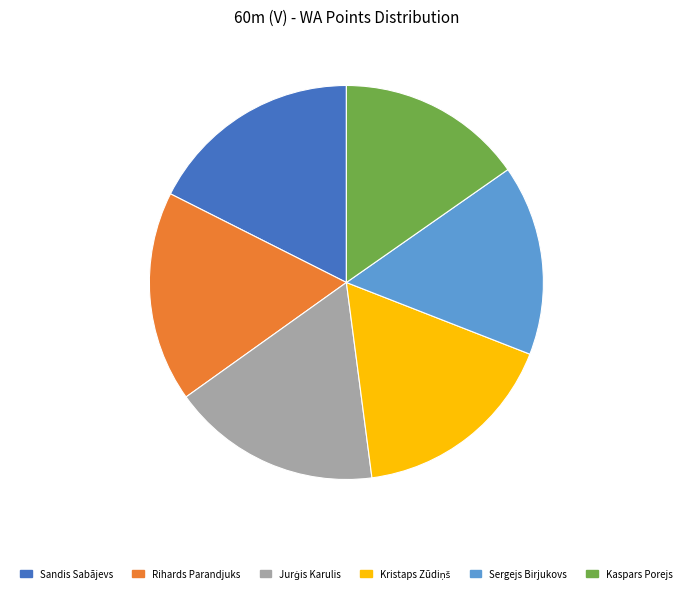

Is it true that Sandis Sabājevs is 18% of the pie?

True